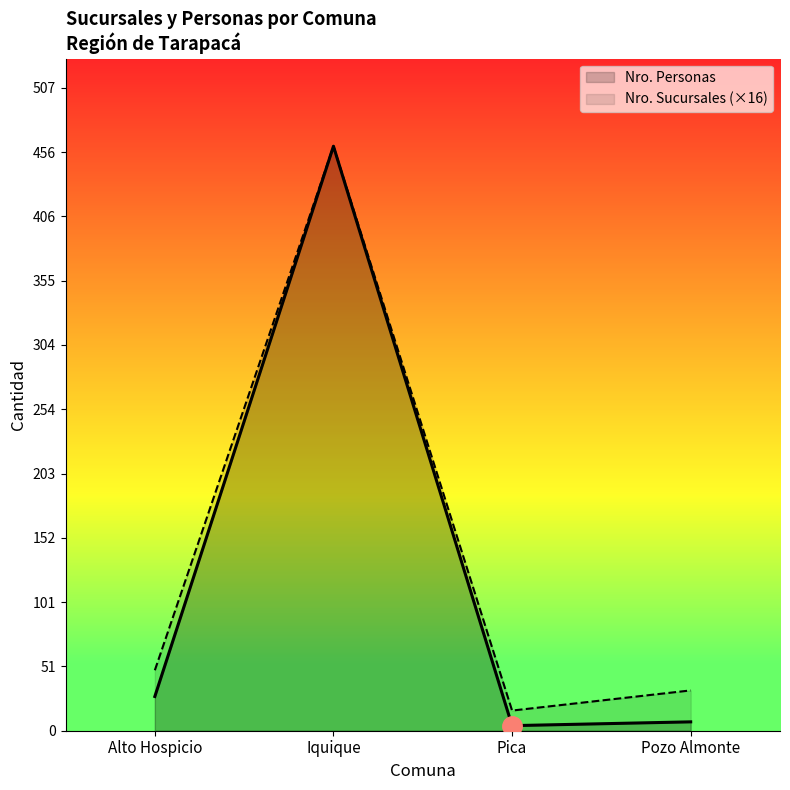

What is the average value of the Nro. Personas series?

124.8